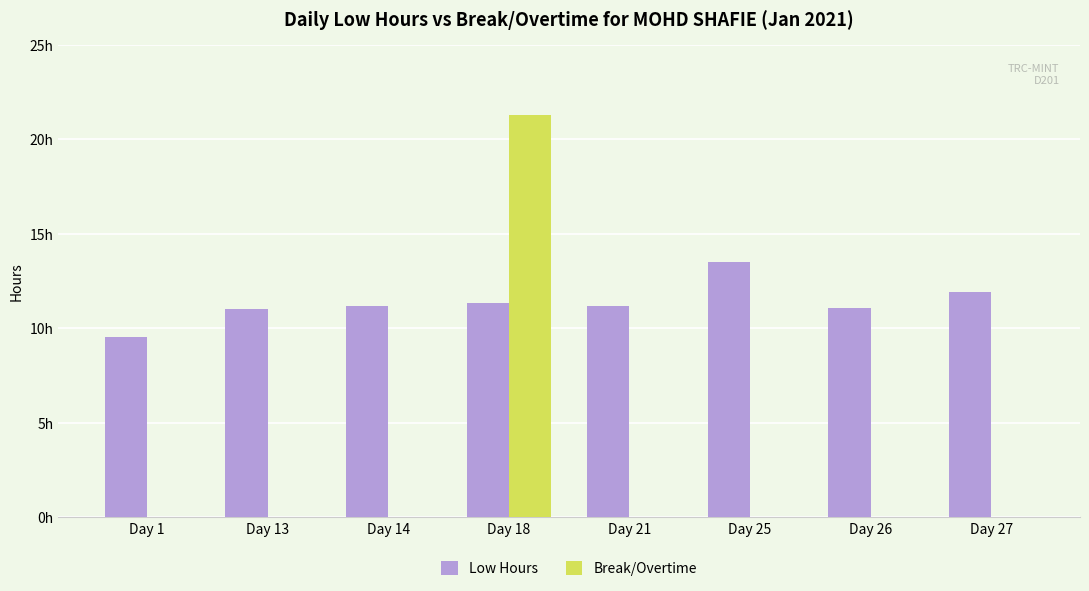

What is the spread (max minus min) of values at Day 25?

13.5